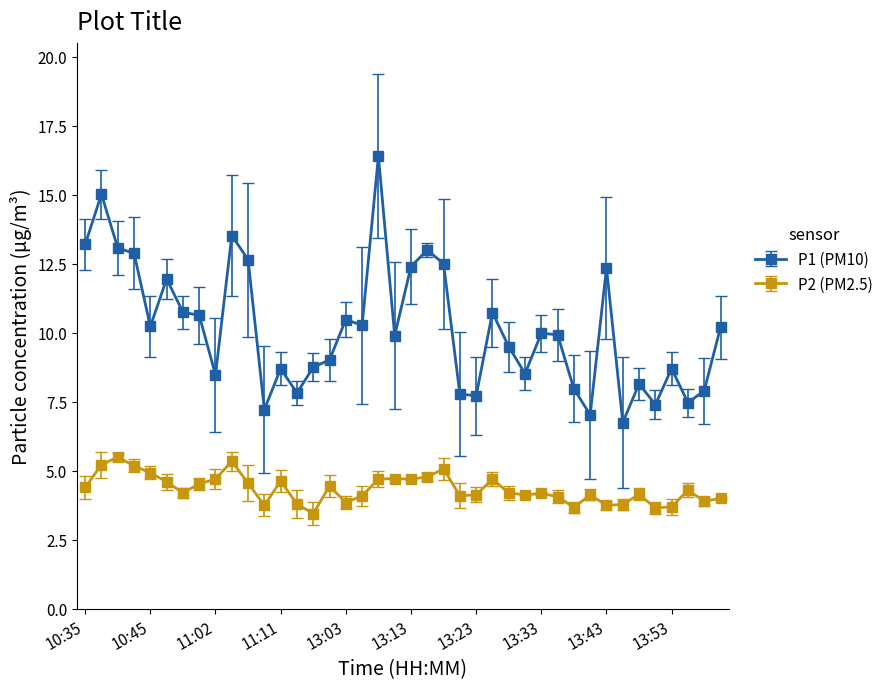

What is the maximum value shown in the chart?

16.4